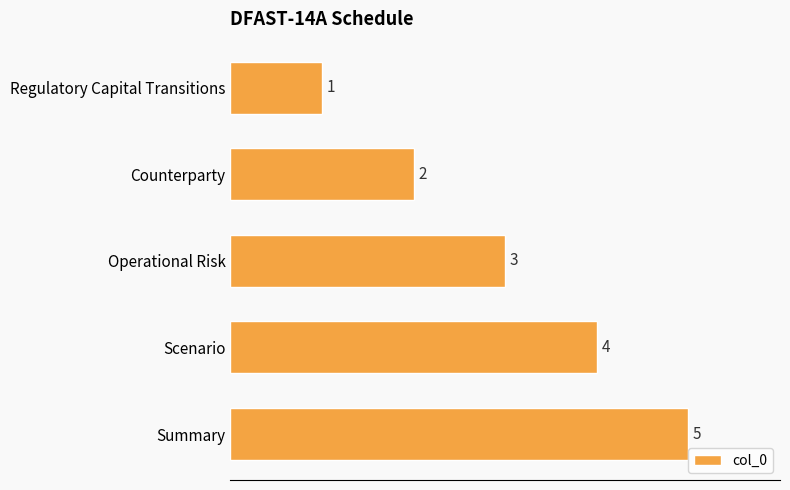

How many values are between 2 and 4?

3